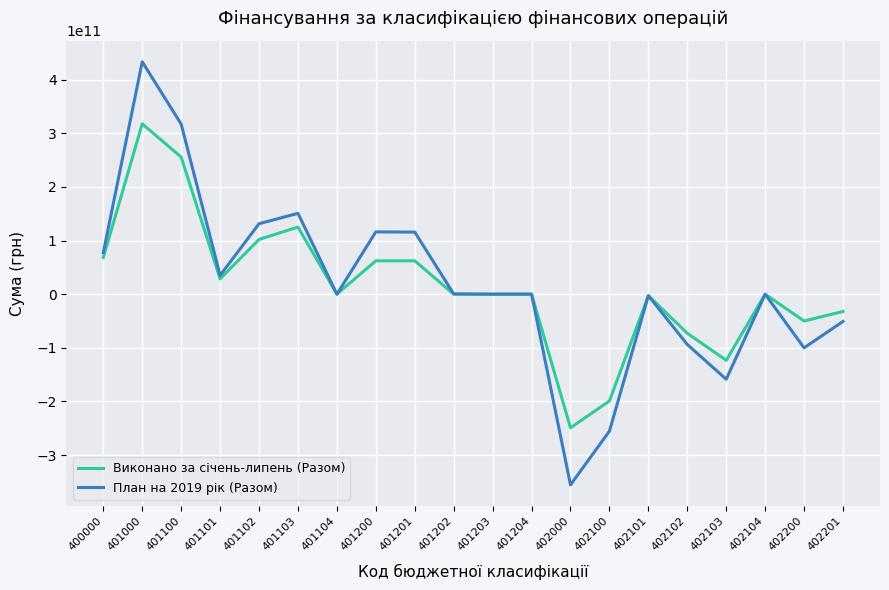

The value of План на 2019 рік (Разом) at 401102 is 131348271792.0. True or false?

True